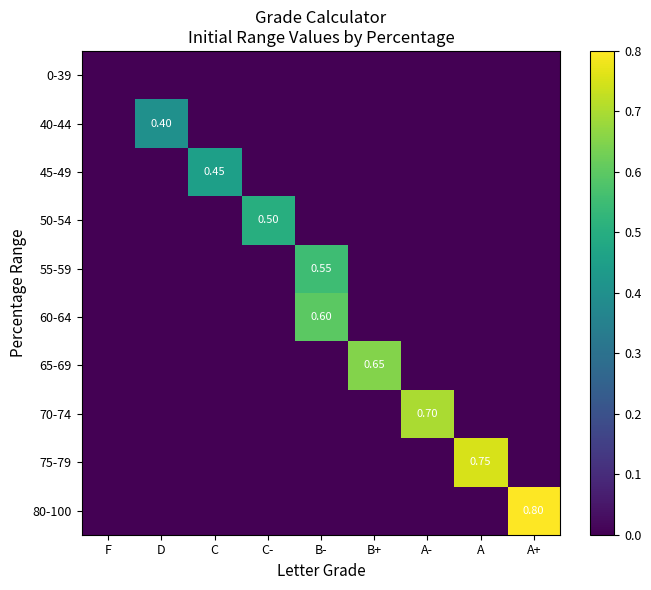

How many positive values does the 55-59 series have?

1